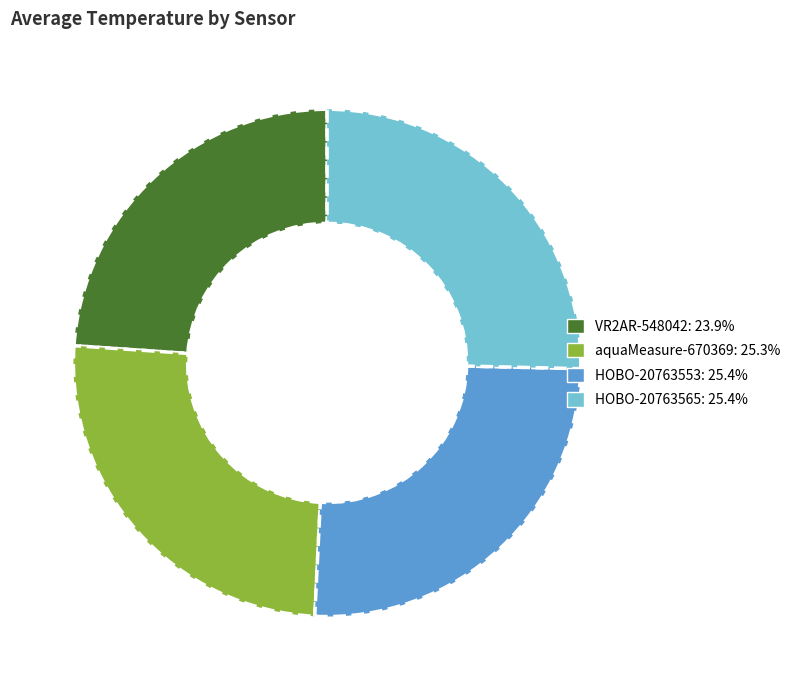

What is the smallest slice in the pie chart?

VR2AR-548042